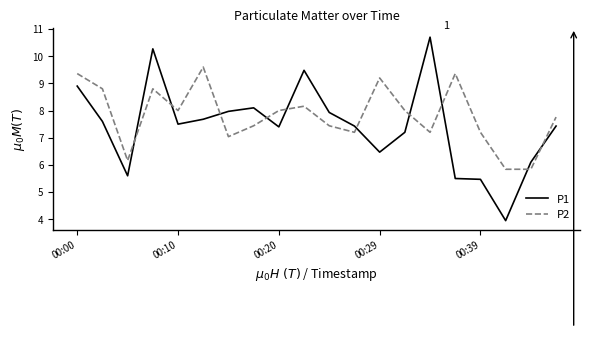

How many intersections are there between P1 and P2?

10